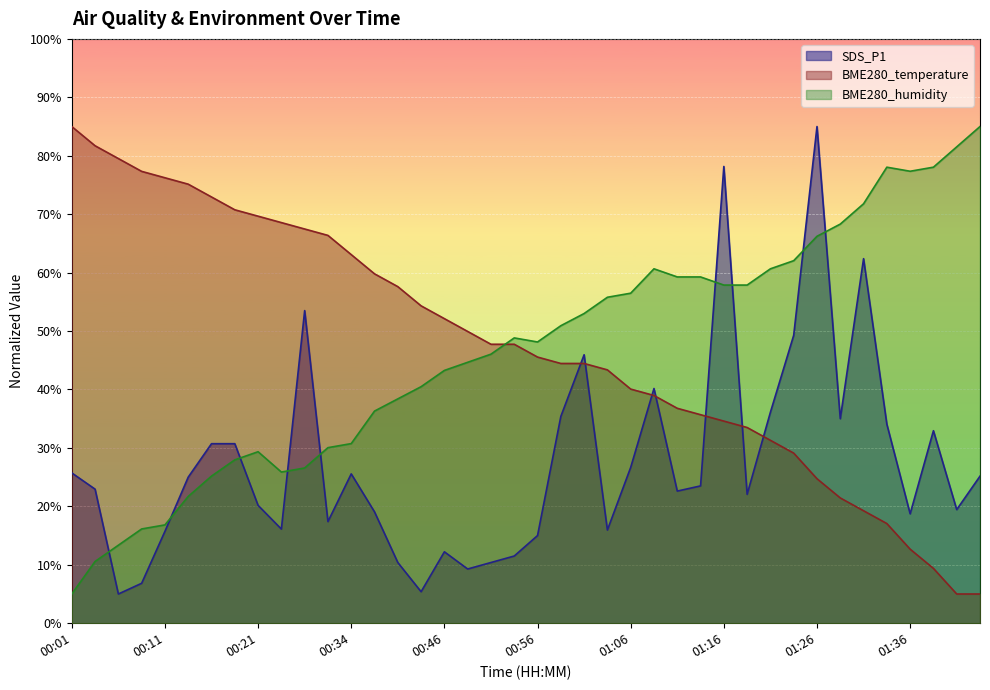

What is the smallest value displayed?

5.0